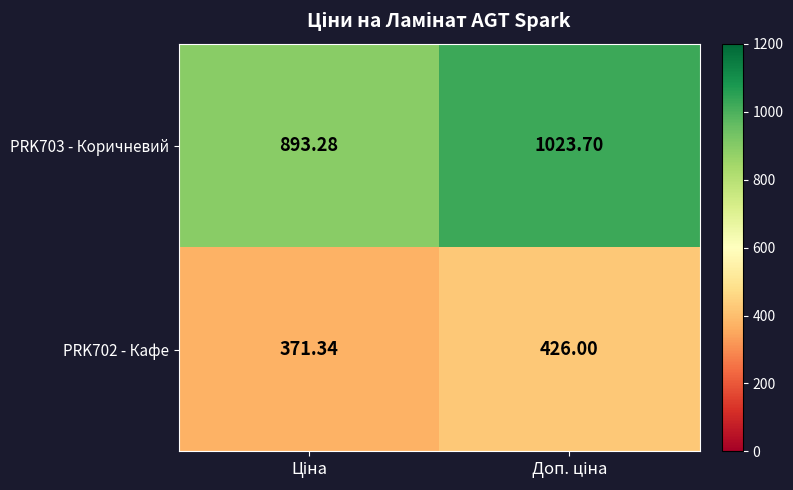

List the labels in order of PRK703 - Коричневий value, largest first.

Доп. ціна, Ціна